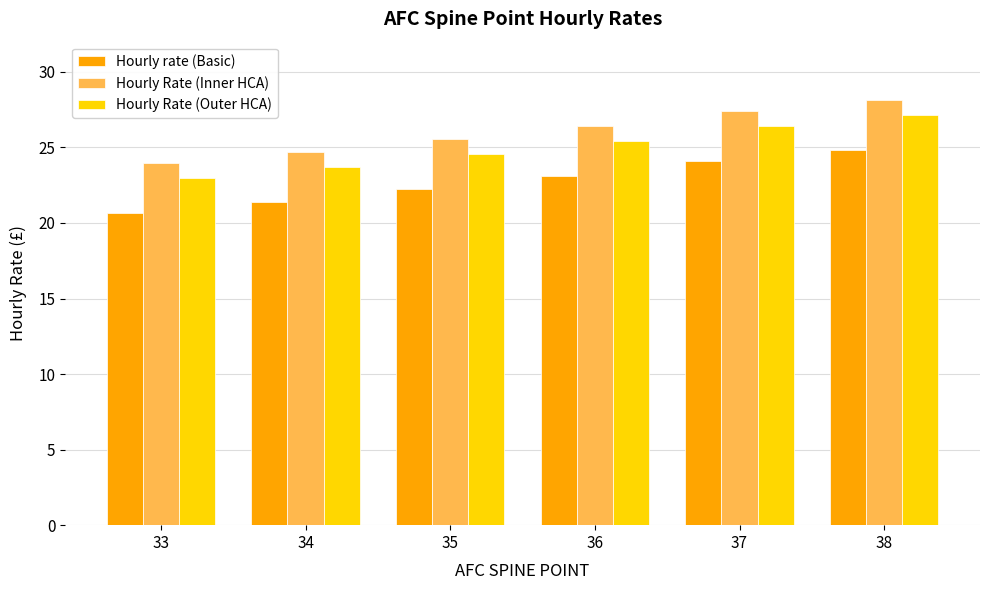

Reading left to right, list all the values displayed in this chart.

Hourly rate (Basic): 20.7	21.4	22.2	23.1	24.1	24.8
Hourly Rate (Inner HCA): 24.0	24.7	25.5	26.4	27.4	28.1
Hourly Rate (Outer HCA): 23.0	23.7	24.5	25.4	26.4	27.1